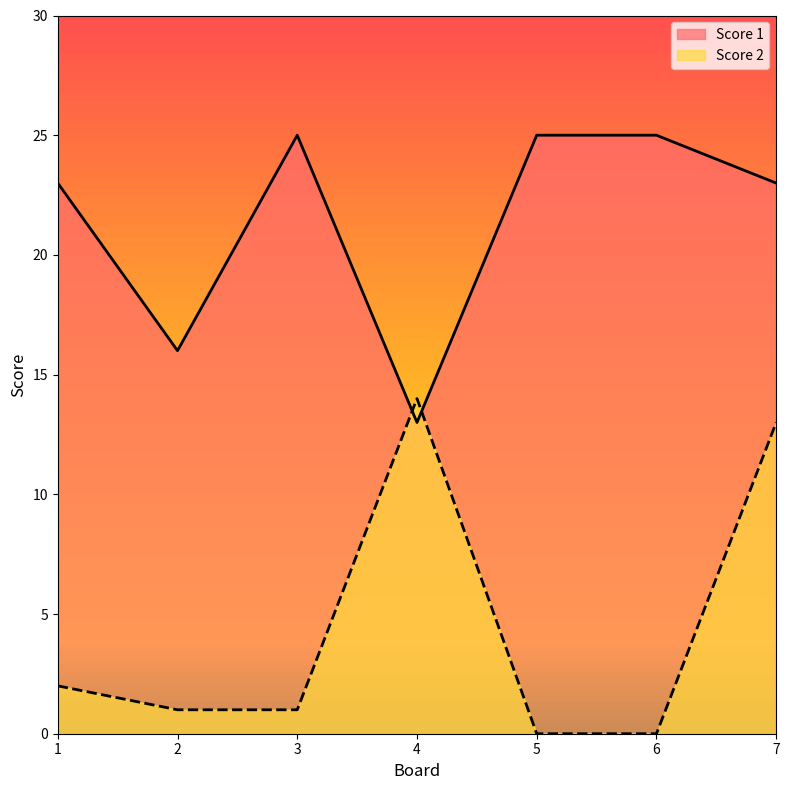

List the series in order of their peak value, lowest first.

Score 2, Score 1